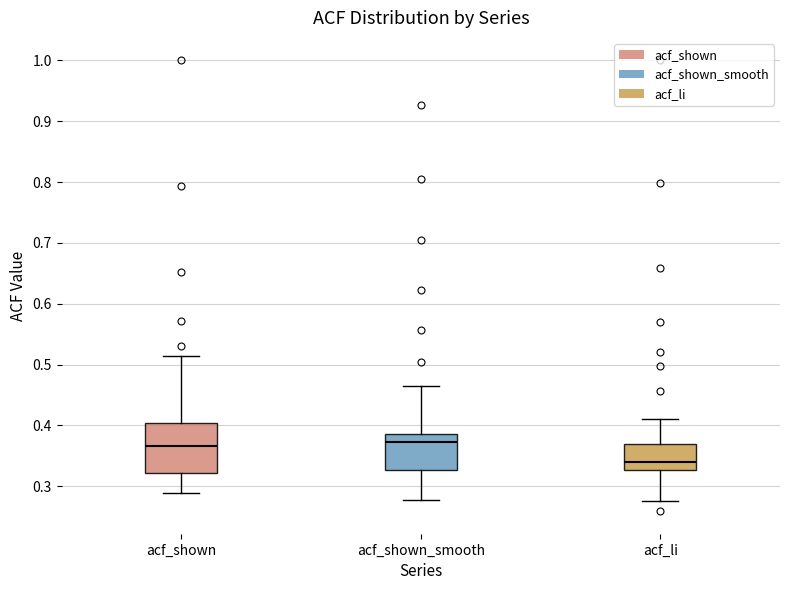

Where is the upper edge of the box for acf_shown_smooth on the y-axis? The values are not printed on the chart, so give them approximately, as read against the axis.

0.39